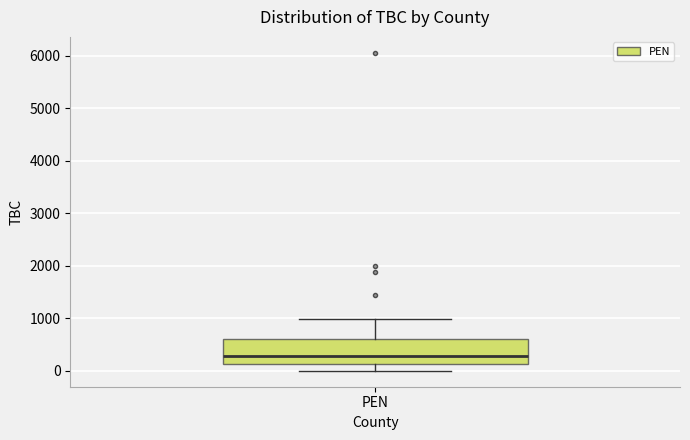

Read this box plot against the y-axis: the position of the median line, the range covered by the box, and the ends of both whiskers. The values are not printed on the chart, so give them approximately, as read against the axis.

median 300, box 100 to 600, whiskers 0 to 1000